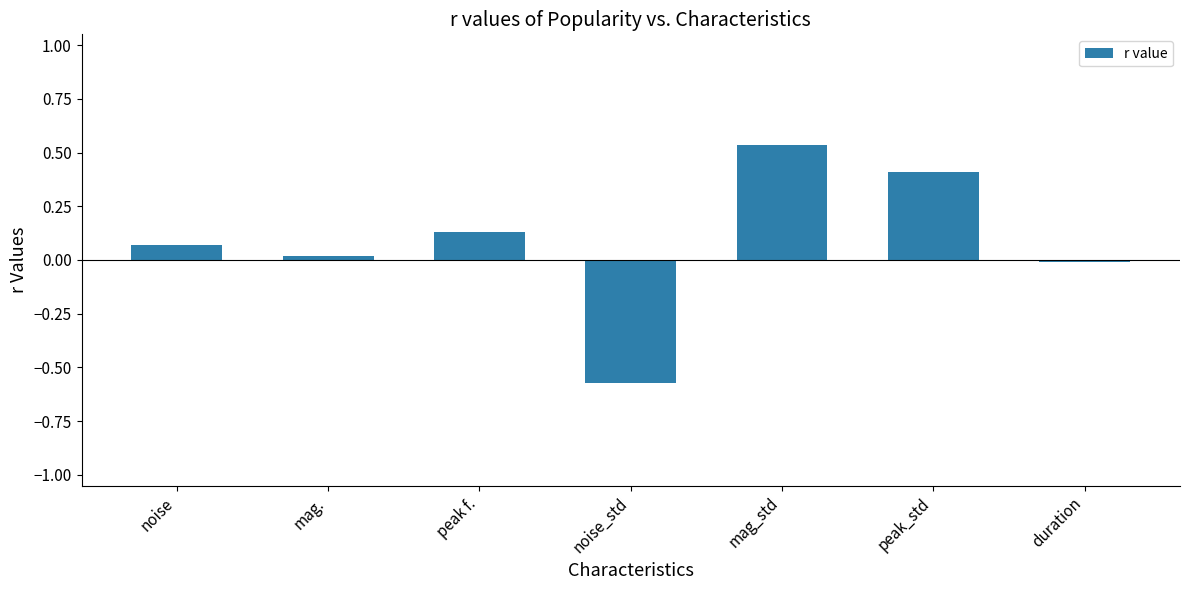

Rank the categories by value from highest to lowest.

mag_std, peak_std, peak f., noise, mag., duration, noise_std